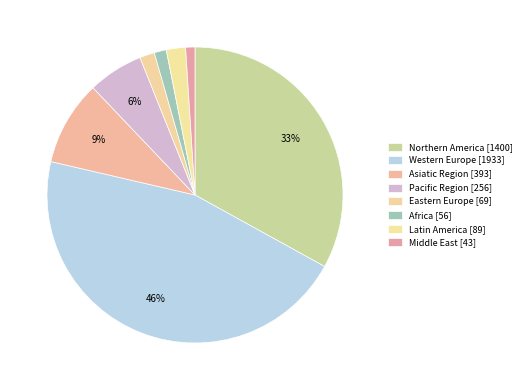

To the nearest percent, what is the difference between the largest and smallest slice percentages?

45%